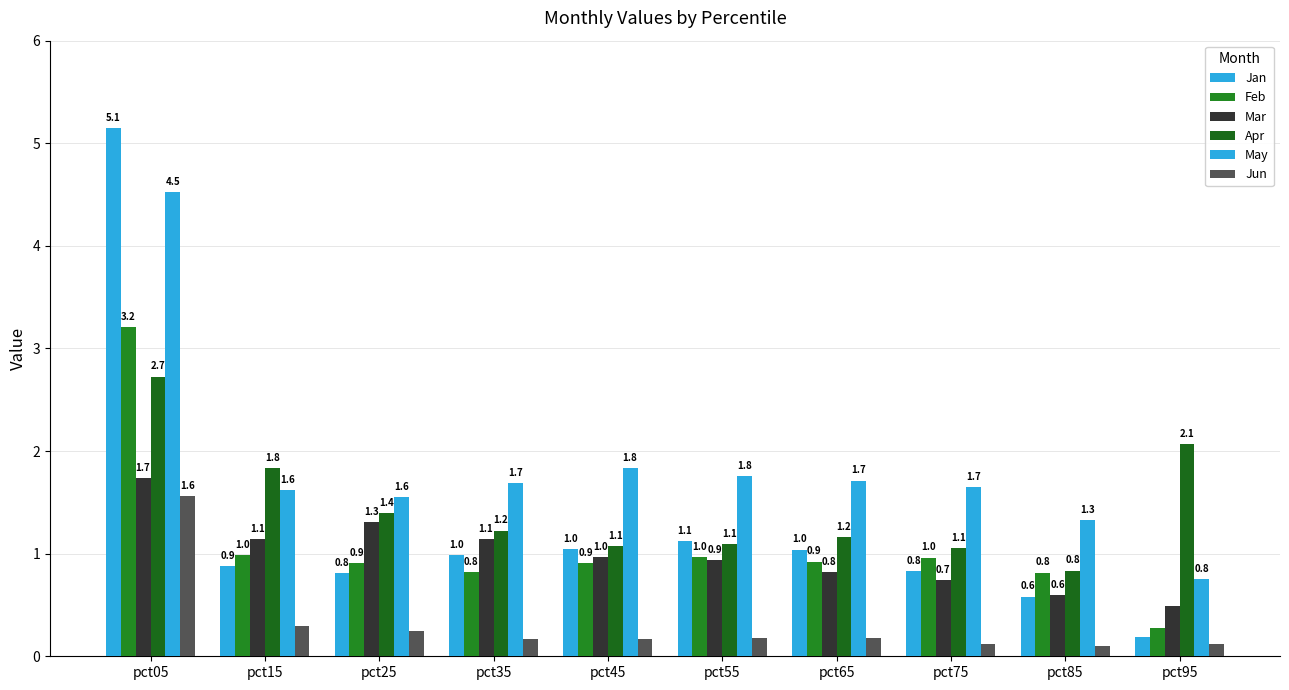

At how many categories does at least one series exceed 2?

2